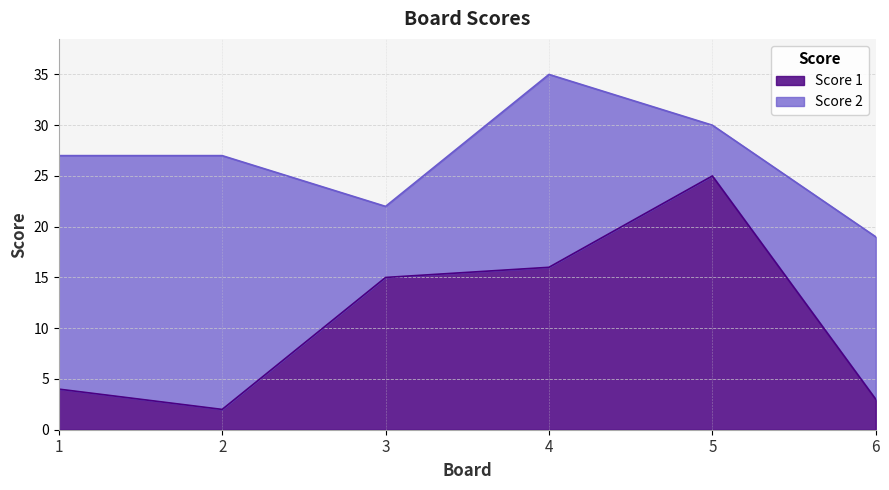

Reading left to right, what are the values for Score 1?

1=4	2=2	3=15	4=16	5=25	6=3